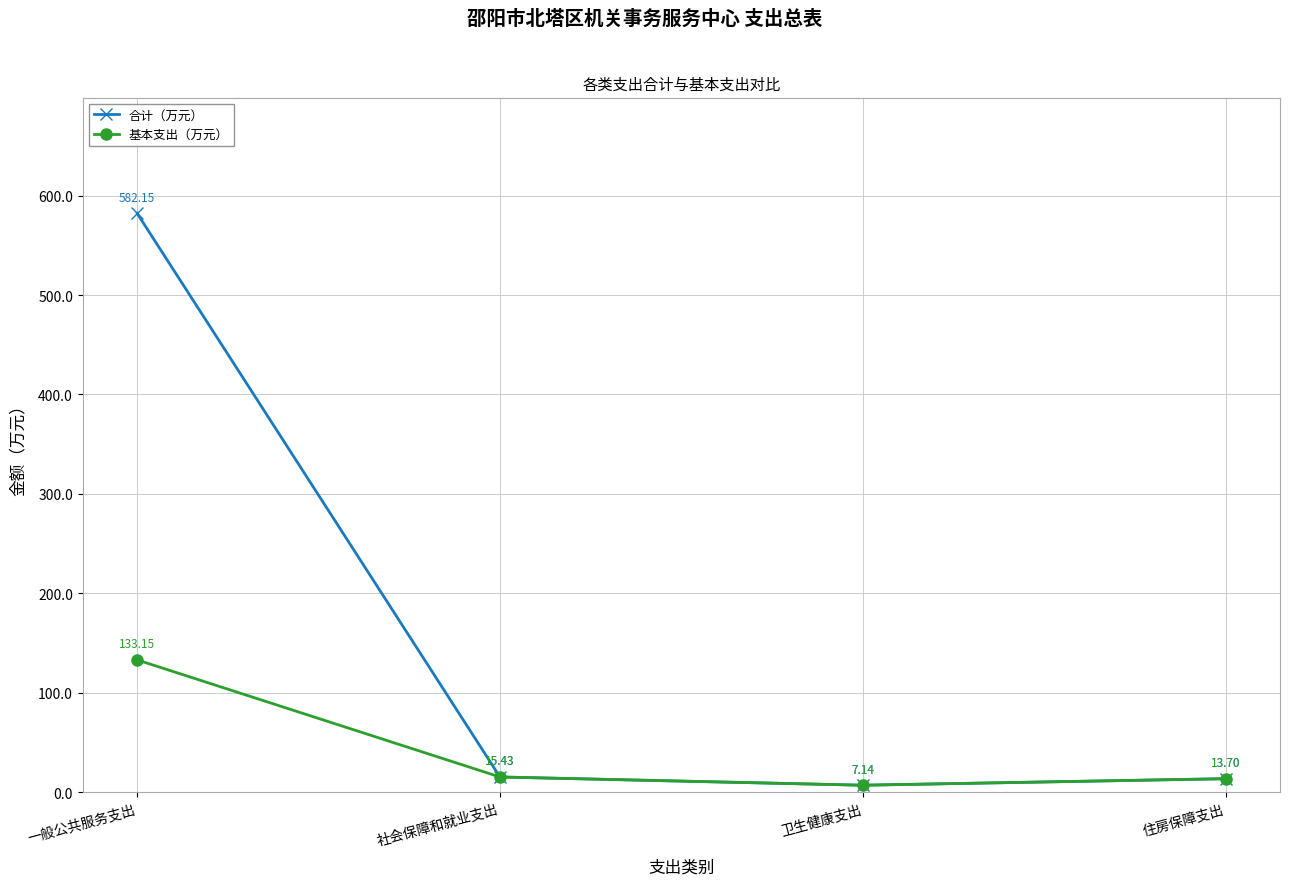

What is the average value of the 合计（万元） series?

154.6